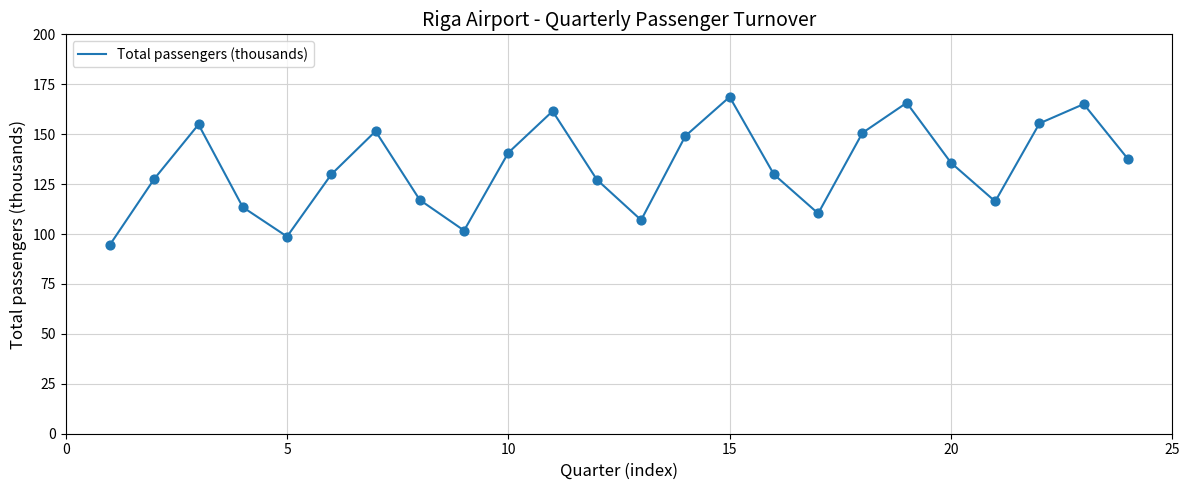

What is the smallest value displayed?

94.7